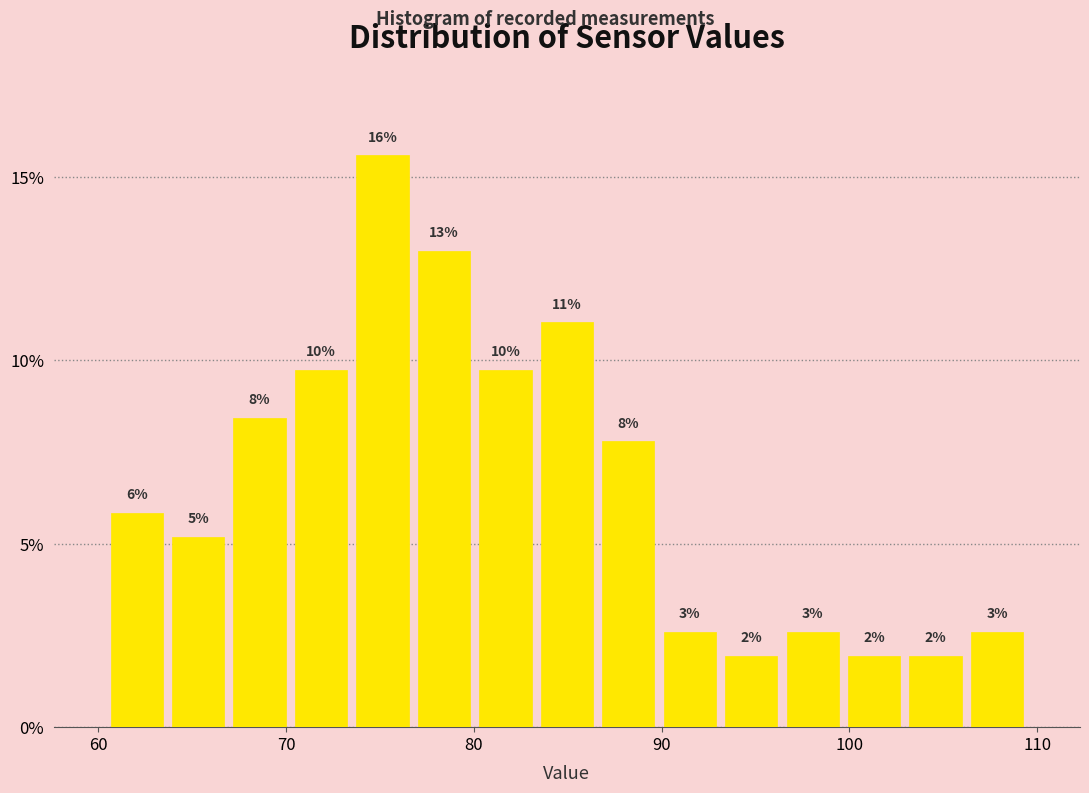

Read against the x-axis, roughly where is the centre of the tallest bar?

75